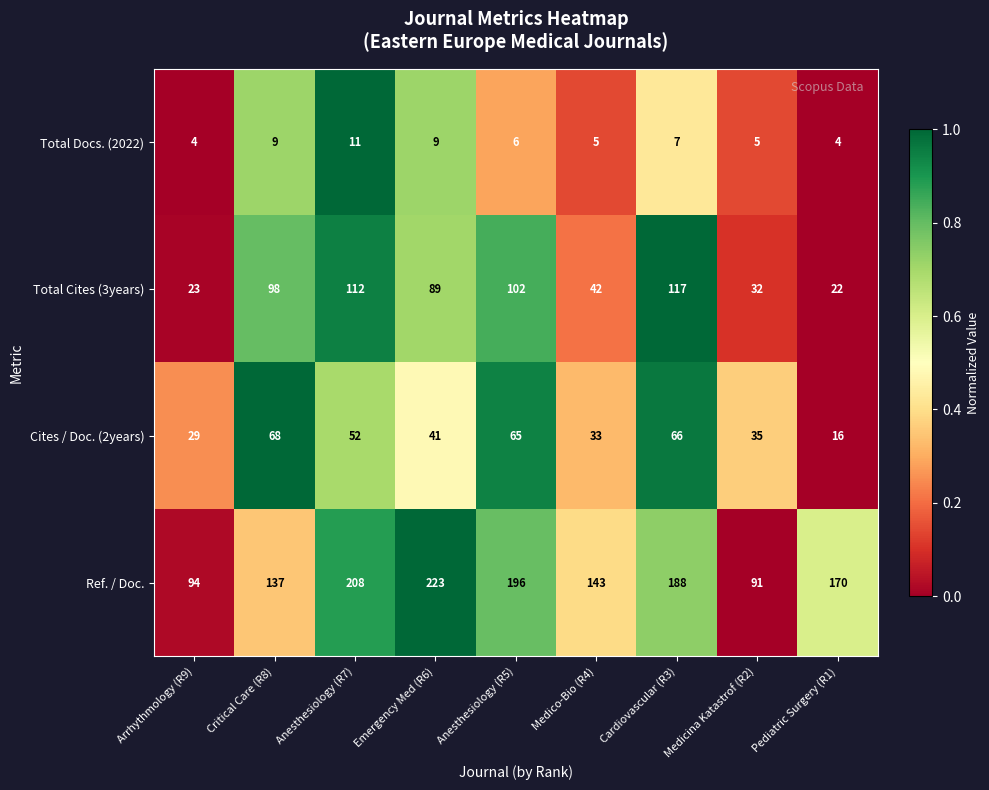

What is the maximum value for Cites / Doc. (2years)?

68